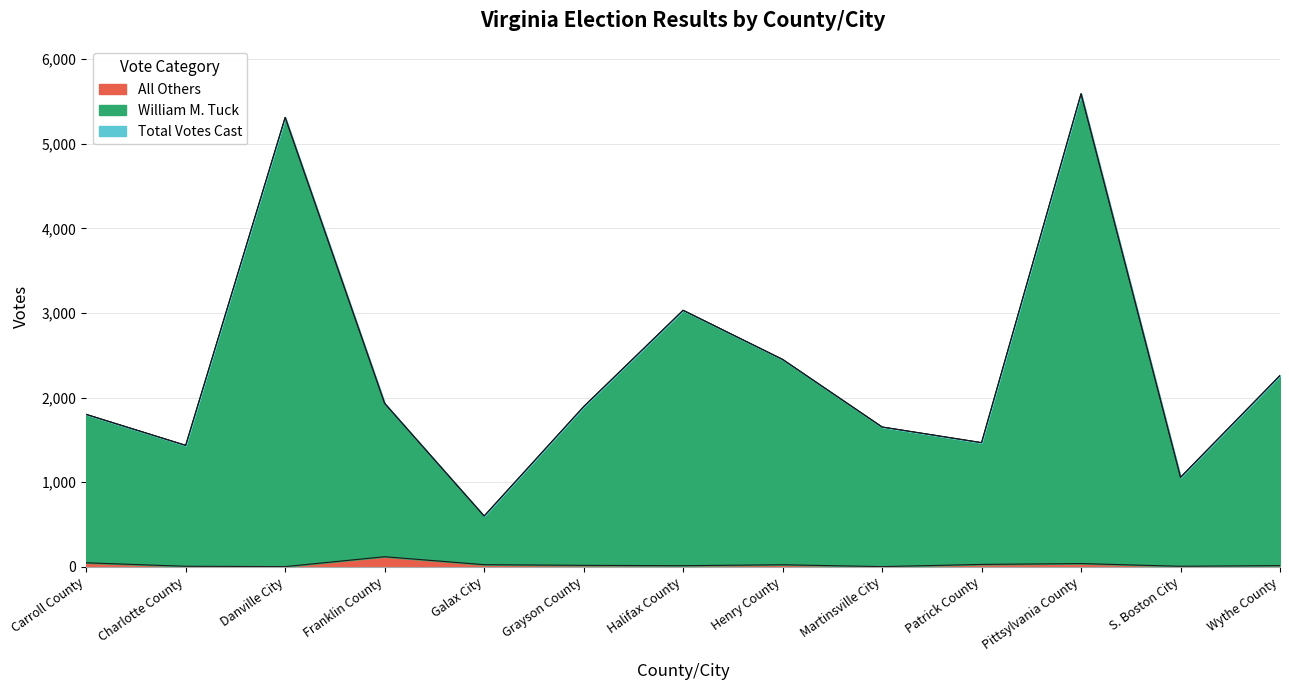

Reading right to left, list all the values displayed in this chart.

William M. Tuck: 2261	1057	5592	1467	1652	2451	3032	1892	599	1931	5312	1435	1801
All Others: 13	5	37	27	1	23	12	16	24	118	1	5	46
Total Votes Cast: 2261	1057	5592	1467	1652	2451	3032	1892	599	1931	5312	1435	1801